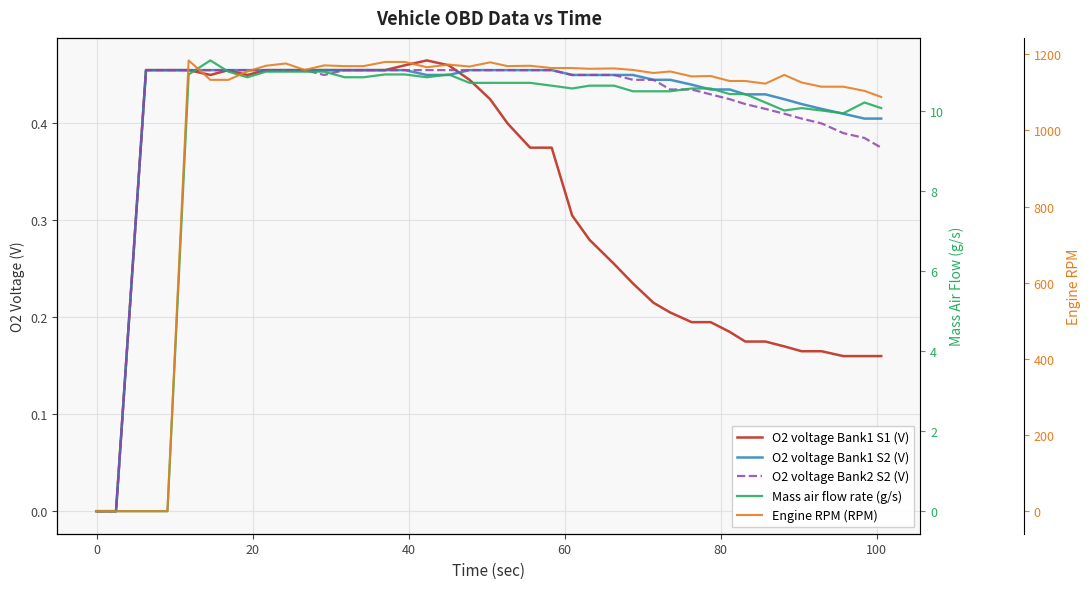

What is the sum of all O2 voltage Bank2 S2 (V) values?

16.7